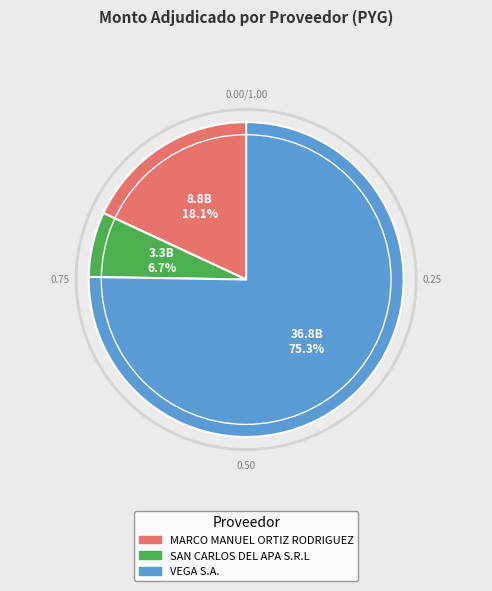

What is the largest slice in the pie chart?

VEGA S.A.